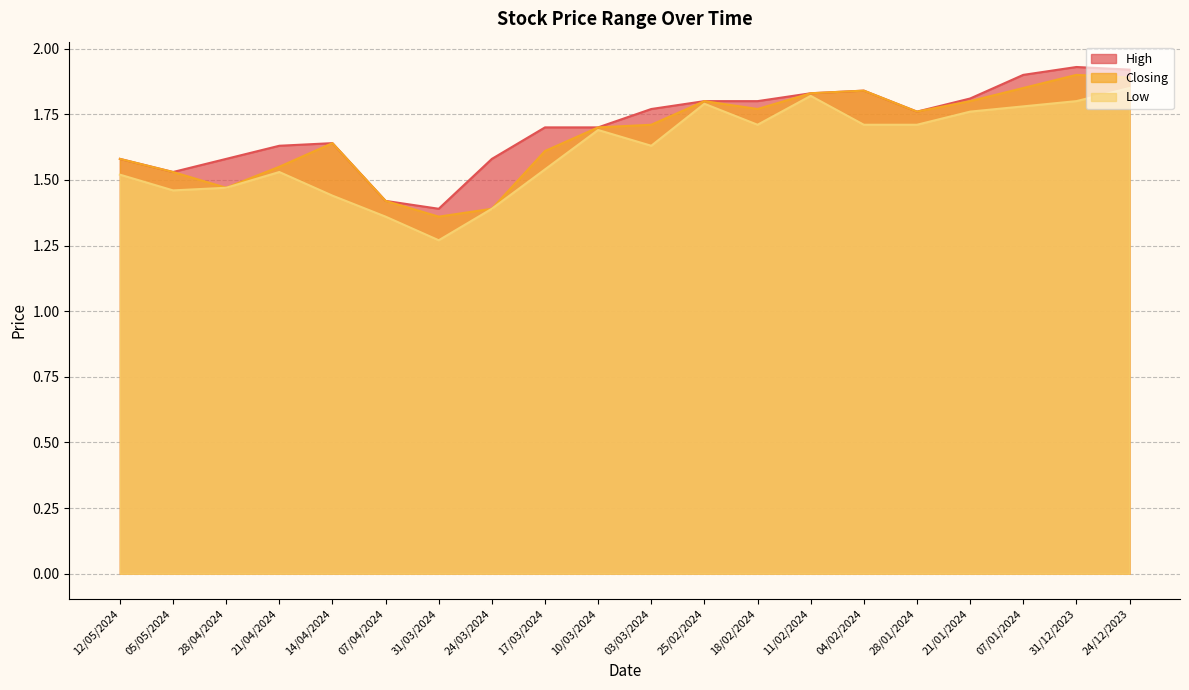

Count the number of data series in this chart.

3